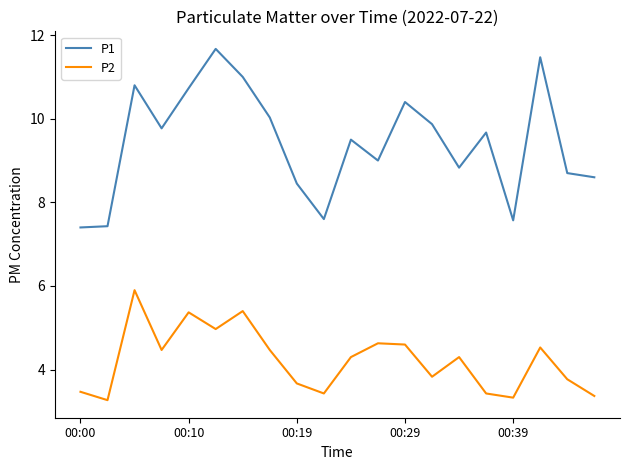

What is the smallest value displayed?

3.3